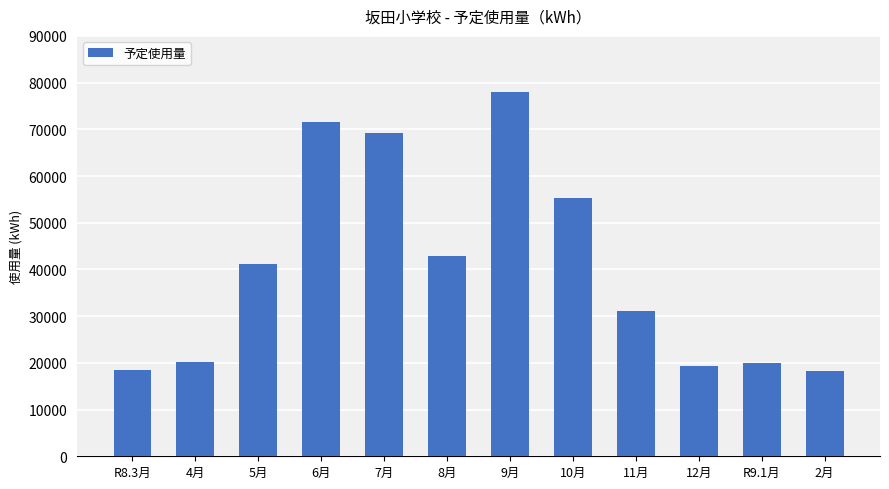

What is the sum of the values at R9.1月 and 10月?

75266